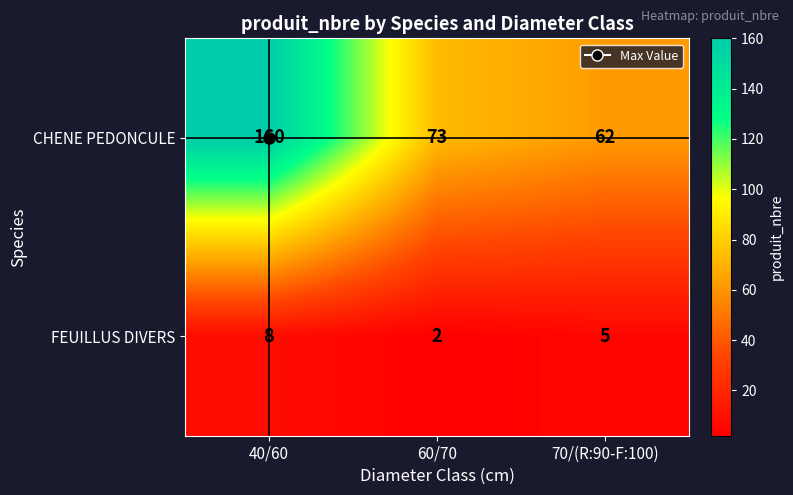

Rank the series by their average value, from highest to lowest.

CHENE PEDONCULE, FEUILLUS DIVERS